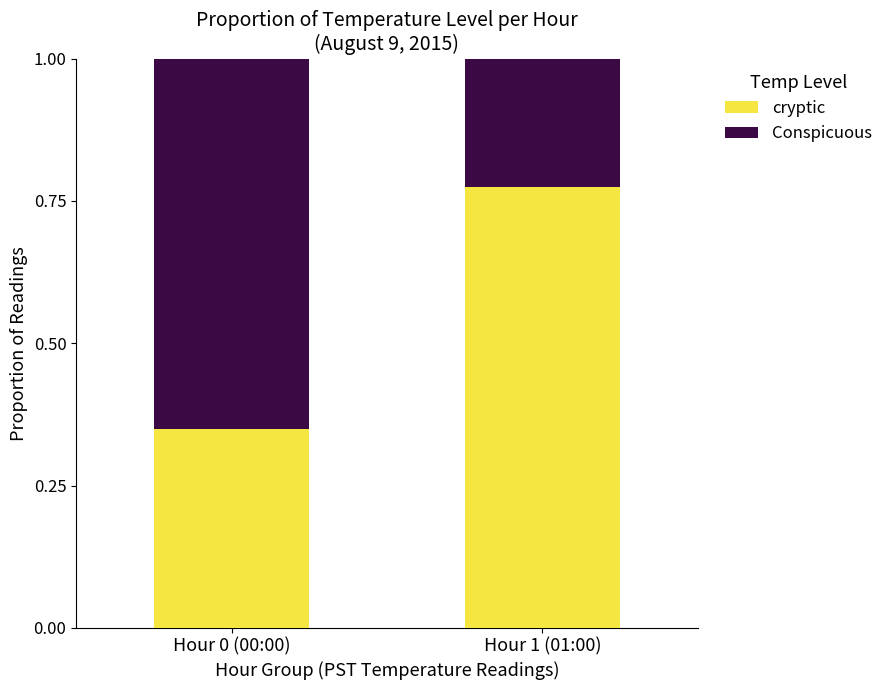

What is the sum of all cryptic values?

1.1